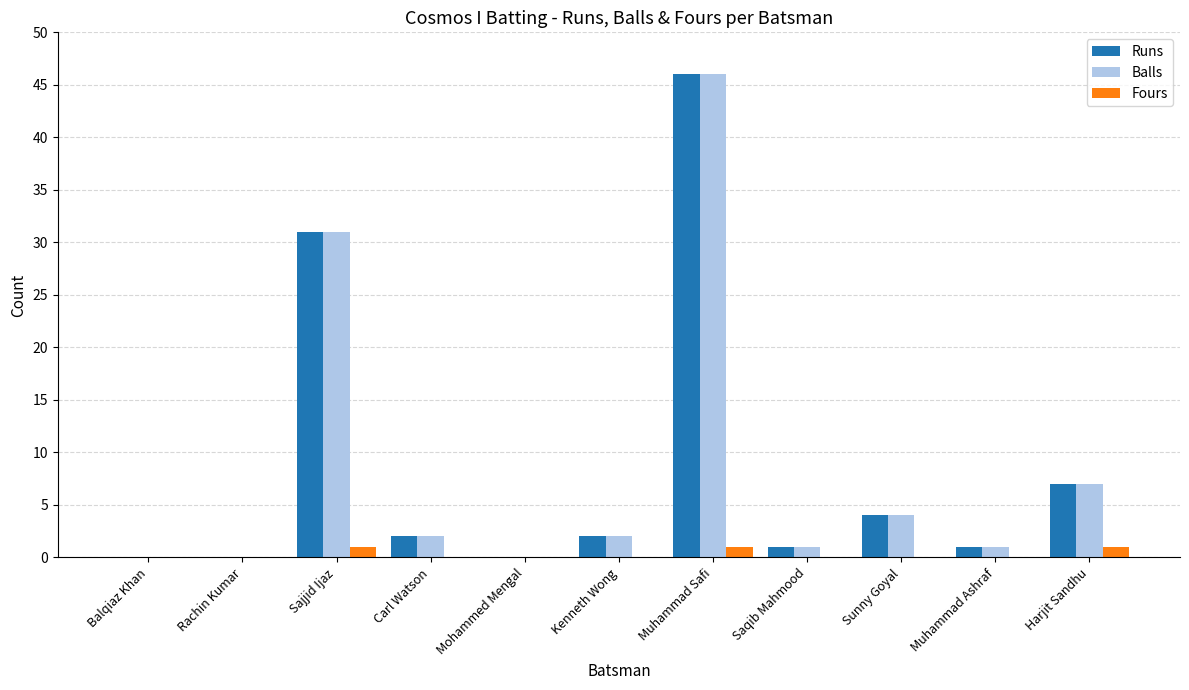

Count the number of categories in the chart.

11